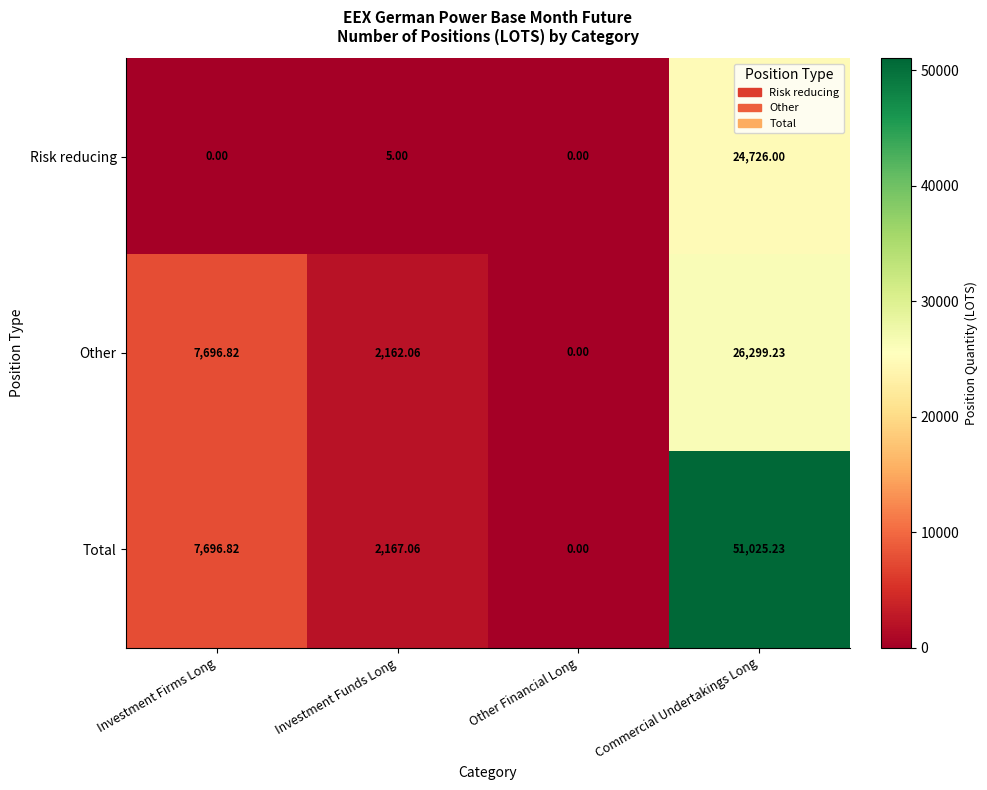

At which category is the sum across all series the highest?

Commercial Undertakings Long